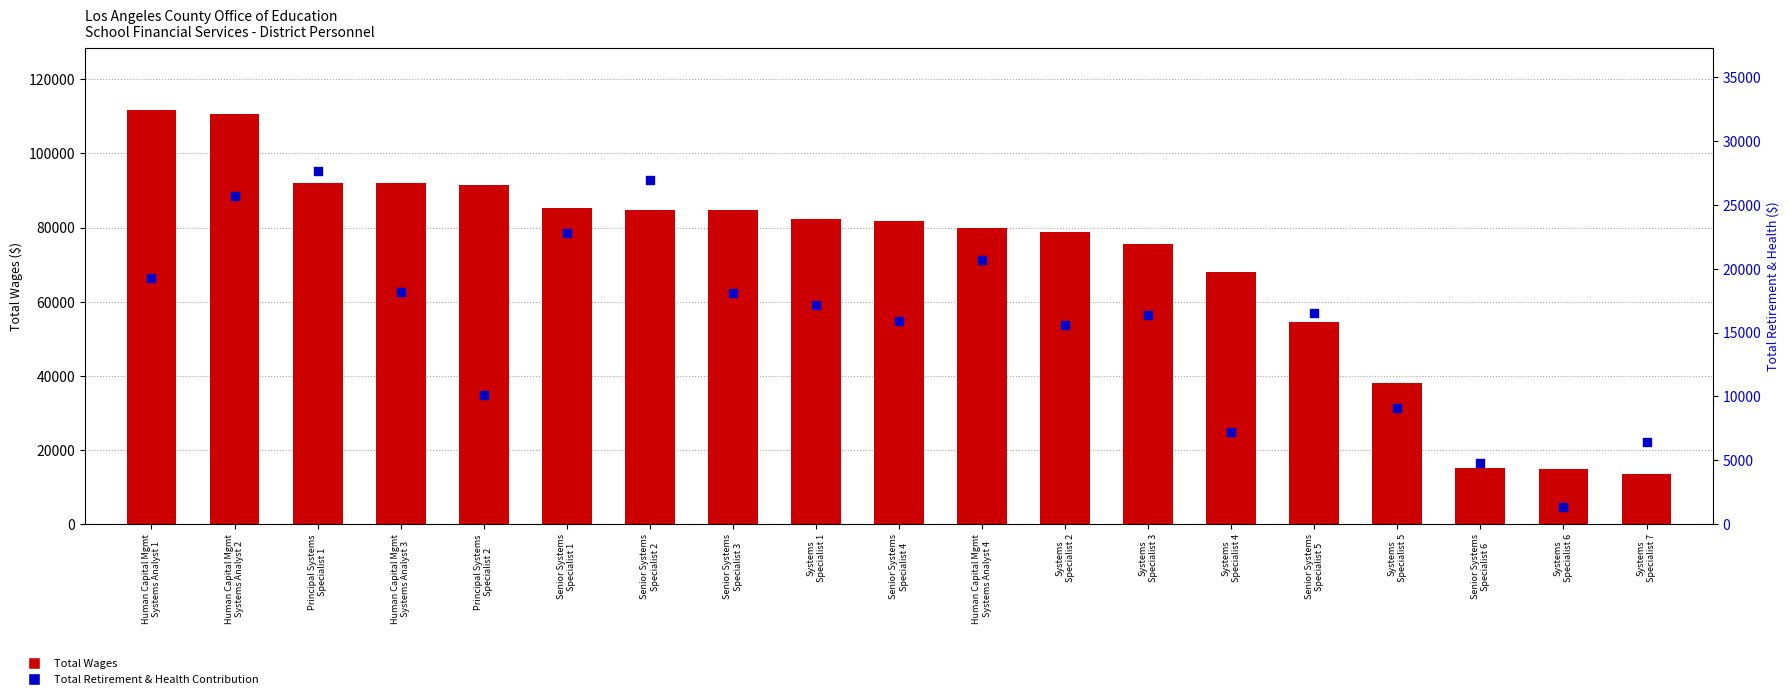

What are all the series names shown in the legend?

Total Wages, Total Retirement & Health Contribution